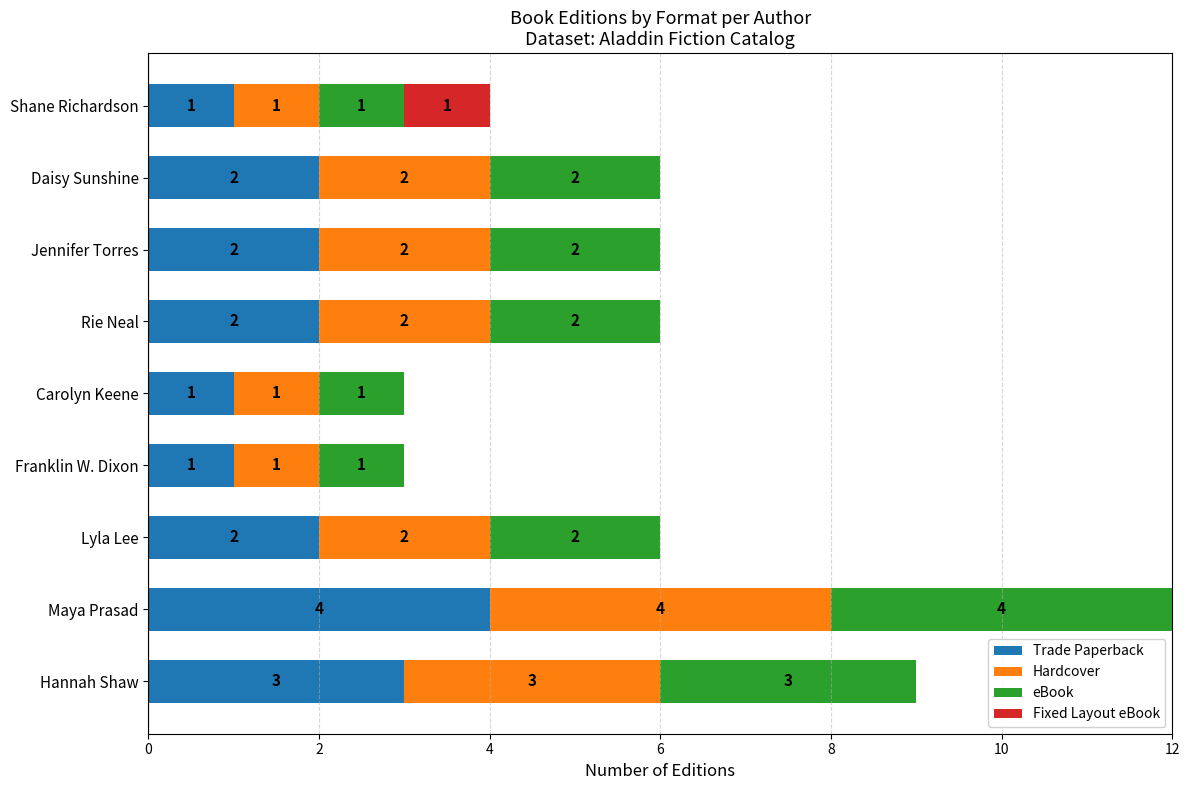

At which category is the sum across all series the highest?

Maya Prasad